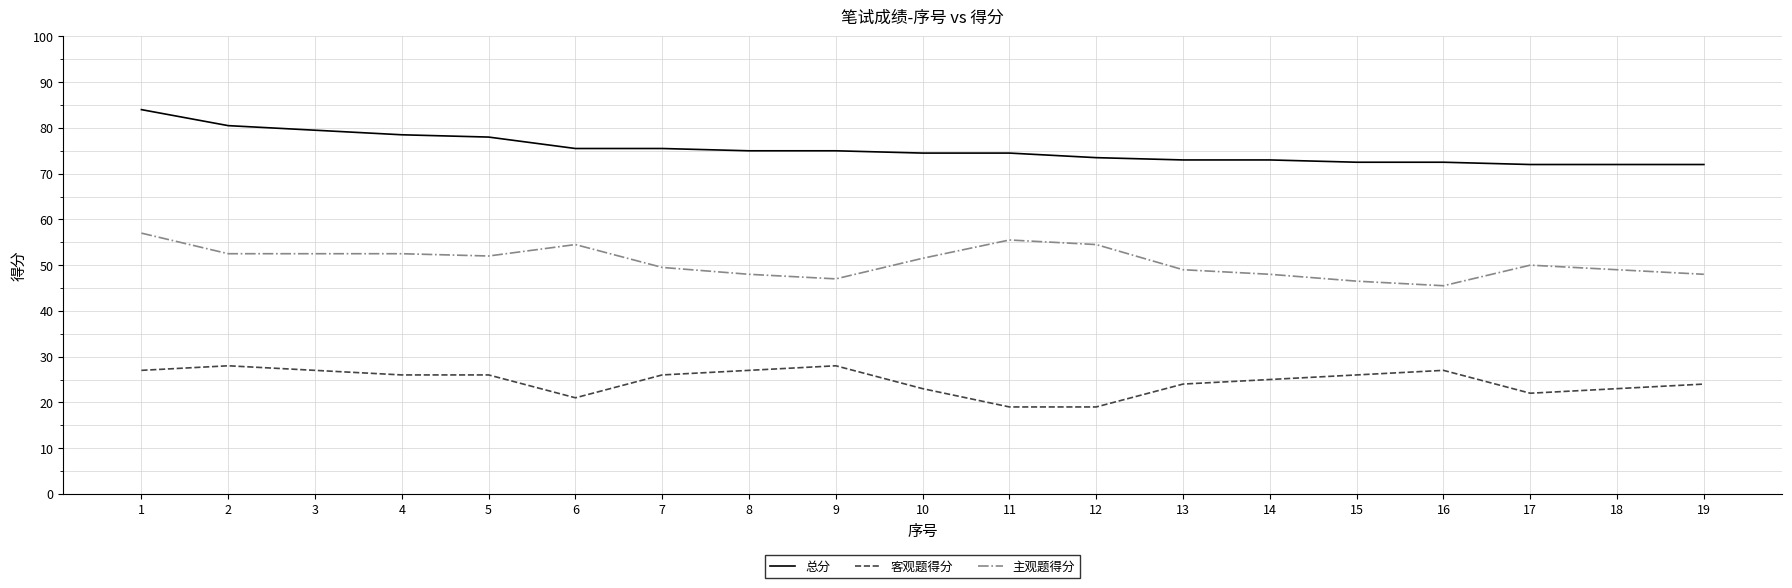

Does the chart have visible grid lines?

Yes